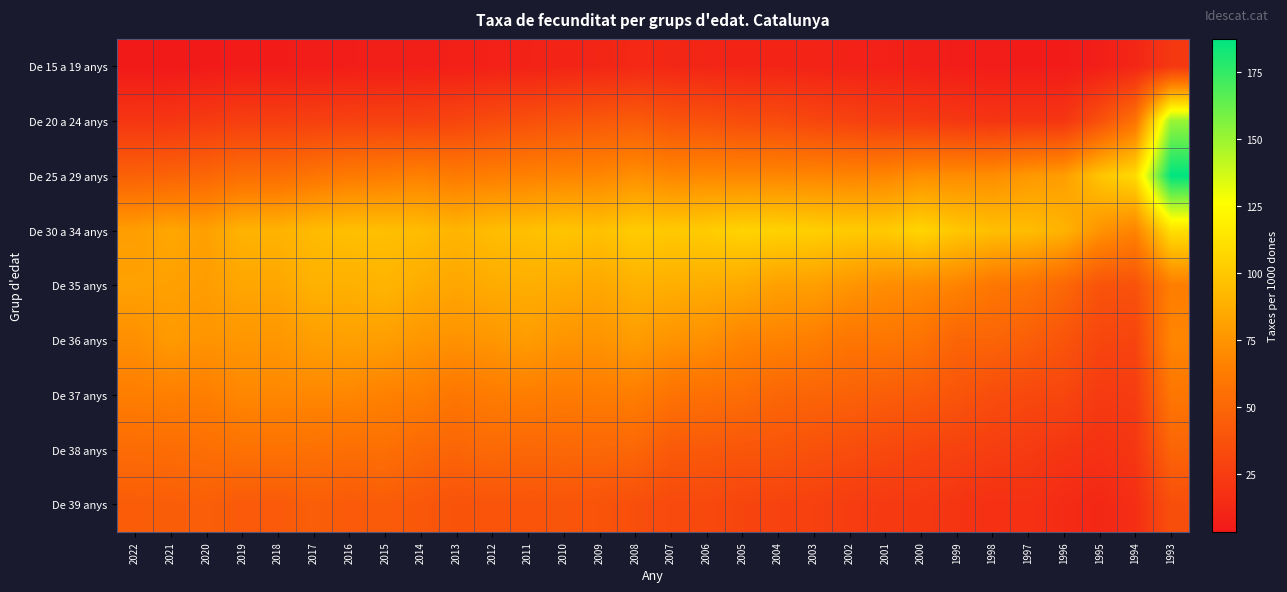

Reading left to right, extract all data points from this chart.

De 15 a 19 anys: 2022=3.8	2021=3.4	2020=4.1	2019=5.0	2018=5.0	2017=5.7	2016=6.2	2015=6.6	2014=7.0	2013=7.5	2012=8.1	2011=9.0	2010=10.0	2009=11.1	2008=12.7	2007=11.9	2006=10.9	2005=10.1	2004=10.2	2003=9.6	2002=8.8	2001=8.1	2000=7.0	1999=6.0	1998=5.4	1997=5.1	1996=4.8	1995=6.8	1994=11.7	1993=21.8
De 20 a 24 anys: 2022=20.8	2021=20.9	2020=23.8	2019=26.3	2018=26.3	2017=26.9	2016=28.0	2015=28.1	2014=28.3	2013=30.1	2012=34.2	2011=36.5	2010=39.7	2009=41.7	2008=44.0	2007=39.1	2006=37.9	2005=34.9	2004=34.4	2003=30.7	2002=28.6	2001=25.4	2000=24.2	1999=22.0	1998=20.4	1997=20.8	1996=20.9	1995=36.6	1994=57.3	1993=150.8
De 25 a 29 anys: 2022=47.2	2021=48.2	2020=50.3	2019=54.8	2018=54.8	2017=58.8	2016=62.0	2015=63.3	2014=65.7	2013=62.3	2012=64.2	2011=65.6	2010=67.5	2009=68.5	2008=72.7	2007=68.7	2006=69.5	2005=68.6	2004=68.5	2003=68.5	2002=67.2	2001=68.2	2000=72.5	1999=71.5	1998=71.8	1997=77.0	1996=79.3	1995=98.3	1994=108.7	1993=187.5
De 30 a 34 anys: 2022=79.6	2021=83.9	2020=80.8	2019=89.7	2018=89.7	2017=93.6	2016=95.7	2015=95.3	2014=94.2	2013=90.6	2012=94.6	2011=95.6	2010=98.3	2009=96.1	2008=101.9	2007=100.2	2006=101.8	2005=105.1	2004=104.6	2003=103.4	2002=101.1	2001=100.7	2000=106.1	1999=99.5	1998=95.5	1997=94.4	1996=90.0	1995=74.7	1994=66.8	1993=111.0
De 35 anys: 2022=81.4	2021=81.0	2020=79.2	2019=83.7	2018=83.7	2017=89.0	2016=88.1	2015=90.6	2014=86.6	2013=83.5	2012=86.2	2011=87.5	2010=86.1	2009=84.3	2008=88.7	2007=87.7	2006=86.6	2005=85.5	2004=80.6	2003=79.9	2002=75.7	2001=71.6	2000=70.5	1999=67.2	1998=59.6	1997=57.7	1996=50.7	1995=38.7	1994=37.6	1993=64.0
De 36 anys: 2022=72.5	2021=77.9	2020=74.8	2019=76.1	2018=76.1	2017=79.9	2016=80.7	2015=79.7	2014=76.0	2013=73.9	2012=75.9	2011=78.8	2010=75.0	2009=74.7	2008=78.9	2007=74.5	2006=73.0	2005=67.3	2004=66.3	2003=63.8	2002=59.0	2001=59.7	2000=57.4	1999=48.9	1998=48.9	1997=45.3	1996=39.4	1995=30.6	1994=29.5	1993=67.9
De 37 anys: 2022=64.0	2021=64.8	2020=64.0	2019=68.9	2018=68.9	2017=68.8	2016=68.6	2015=65.7	2014=64.2	2013=59.6	2012=62.7	2011=63.9	2010=62.3	2009=63.2	2008=63.9	2007=57.6	2006=55.6	2005=54.2	2004=49.6	2003=48.7	2002=47.1	2001=44.8	2000=42.8	1999=39.5	1998=34.8	1997=31.9	1996=30.6	1995=23.5	1994=24.4	1993=59.6
De 38 anys: 2022=53.3	2021=53.9	2020=54.8	2019=56.8	2018=56.8	2017=56.3	2016=54.9	2015=55.5	2014=51.4	2013=49.1	2012=52.0	2011=50.3	2010=50.8	2009=50.5	2008=50.1	2007=42.6	2006=42.1	2005=40.2	2004=39.9	2003=37.4	2002=34.9	2001=32.2	2000=30.0	1999=28.0	1998=25.7	1997=23.6	1996=20.5	1995=17.9	1994=21.0	1993=48.8
De 39 anys: 2022=44.0	2021=44.3	2020=45.4	2019=42.5	2018=42.5	2017=45.3	2016=42.5	2015=43.7	2014=41.0	2013=38.2	2012=39.2	2011=39.2	2010=39.4	2009=38.6	2008=35.8	2007=32.9	2006=32.2	2005=29.7	2004=28.7	2003=27.2	2002=24.9	2001=22.7	2000=22.3	1999=19.8	1998=17.1	1997=17.9	1996=14.2	1995=11.8	1994=16.1	1993=35.7